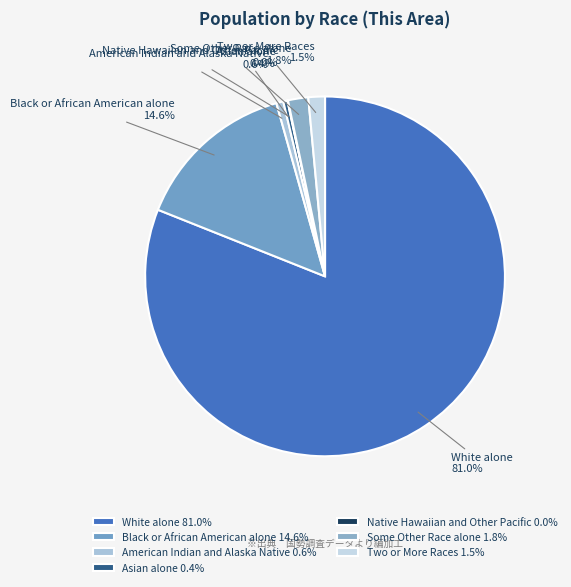

What is the ratio of the value at American Indian and Alaska Native to the value at Some Other Race alone?

0.3